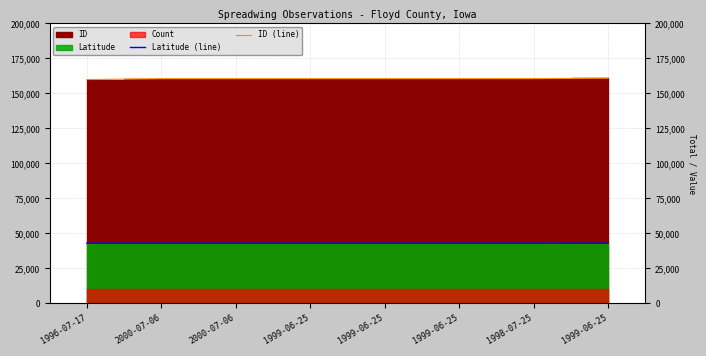

Between 2000-07-06 and 1996-07-17, which is larger?

2000-07-06